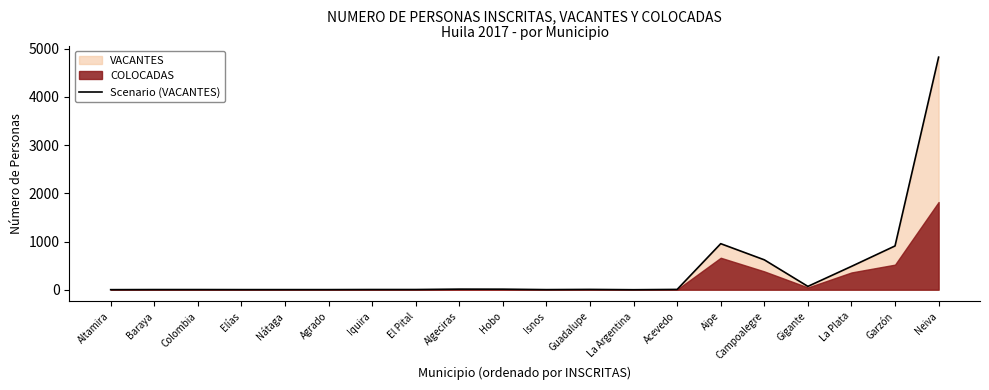

How many data points are less than 6?

10